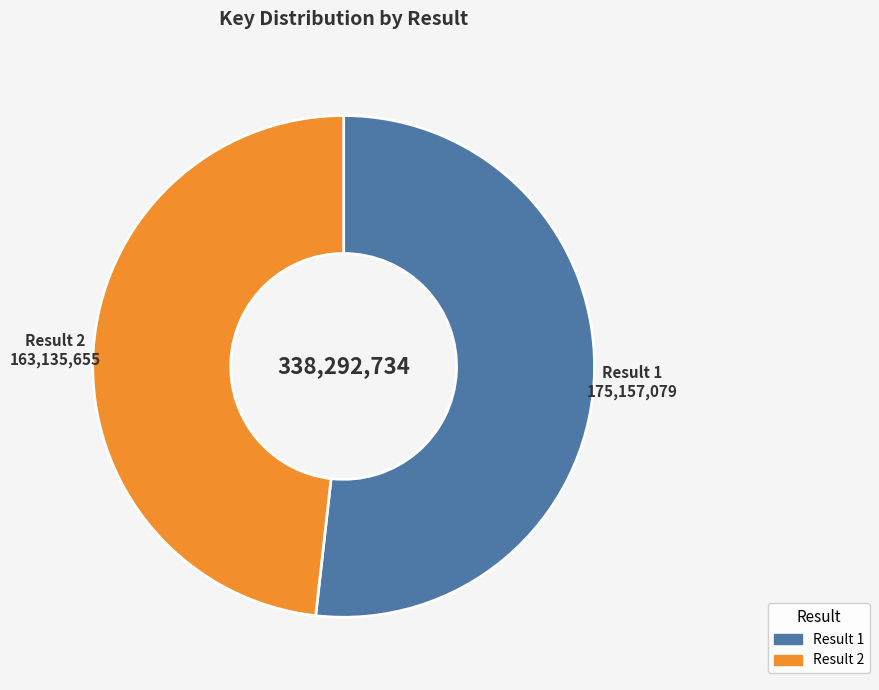

Is the sum of Result 2 and Result 1 greater than half?

Yes